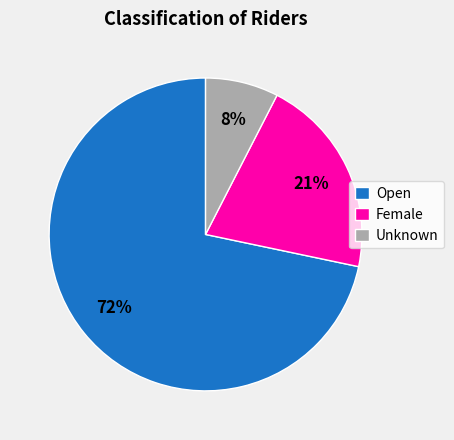

To the nearest percent, what portion does Female represent?

21%